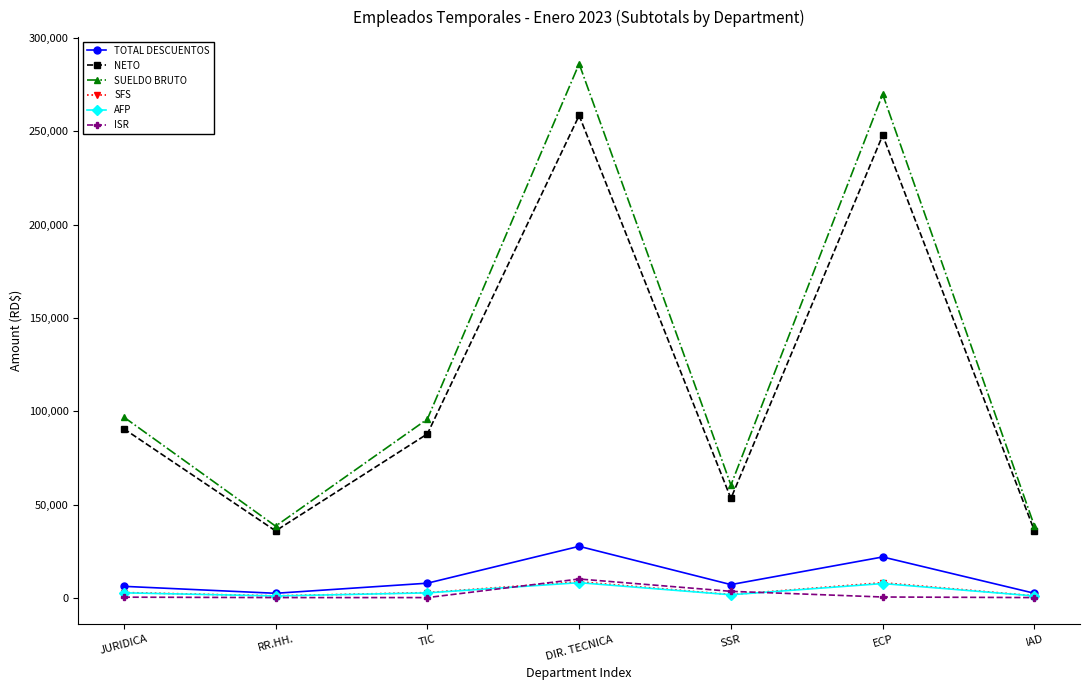

True or false: NETO and SFS intersect in this chart.

False